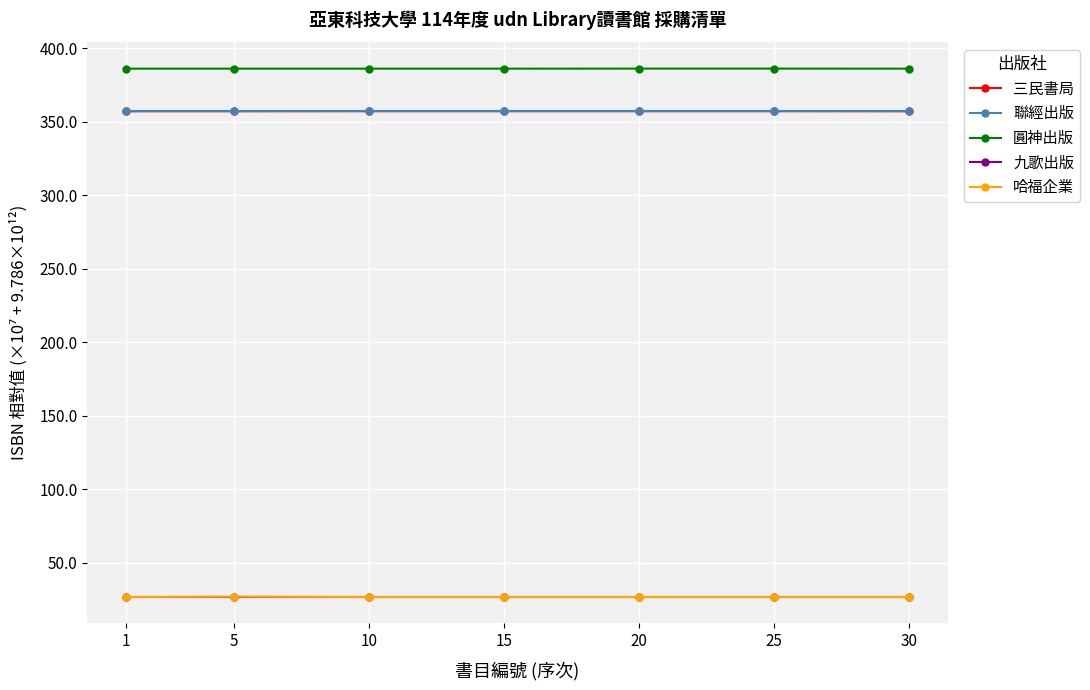

True or false: 聯經出版 and 九歌出版 cross at least once.

False